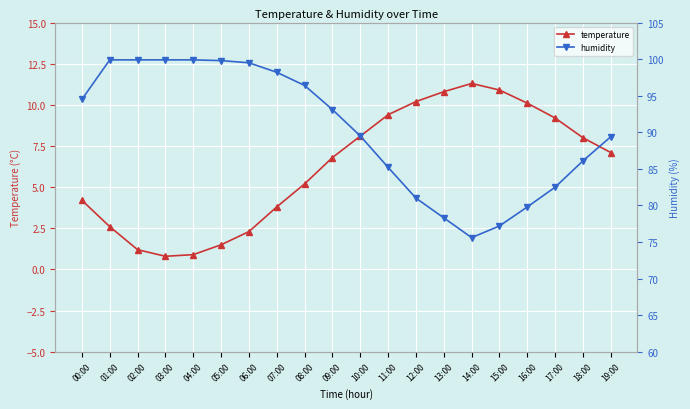

In temperature, how many points are higher than both neighbors (excluding endpoints)?

1